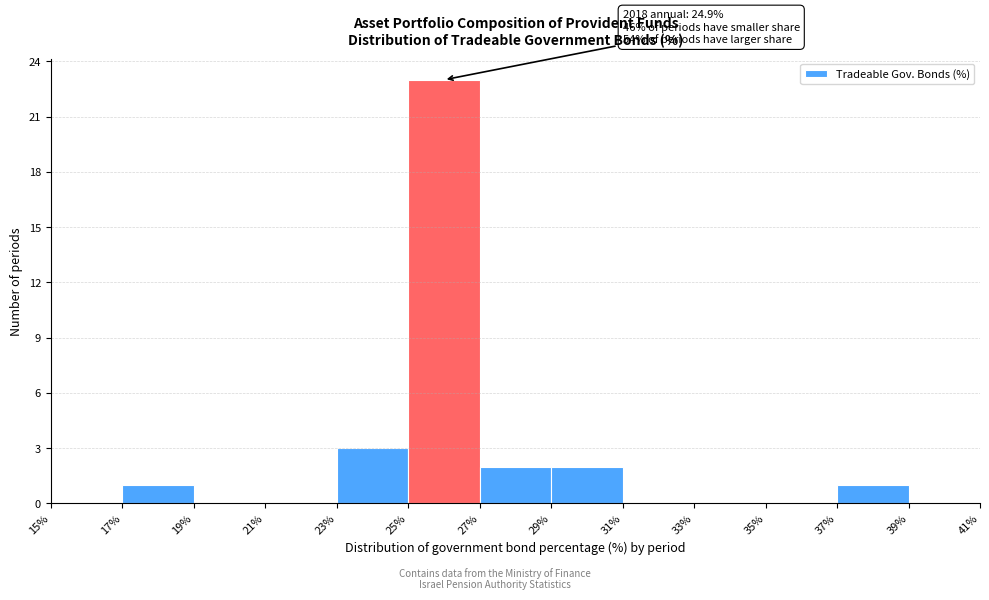

Over which range of the x-axis is the bar tallest?

25% to 27%